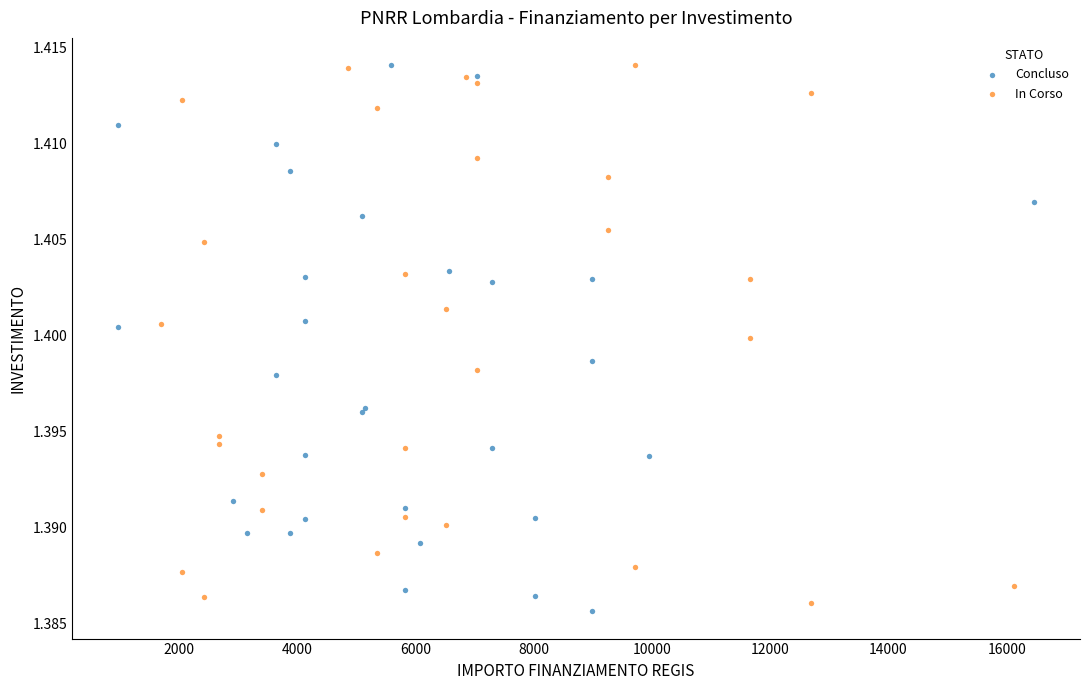

What are all the series names shown in the legend?

Concluso, In Corso